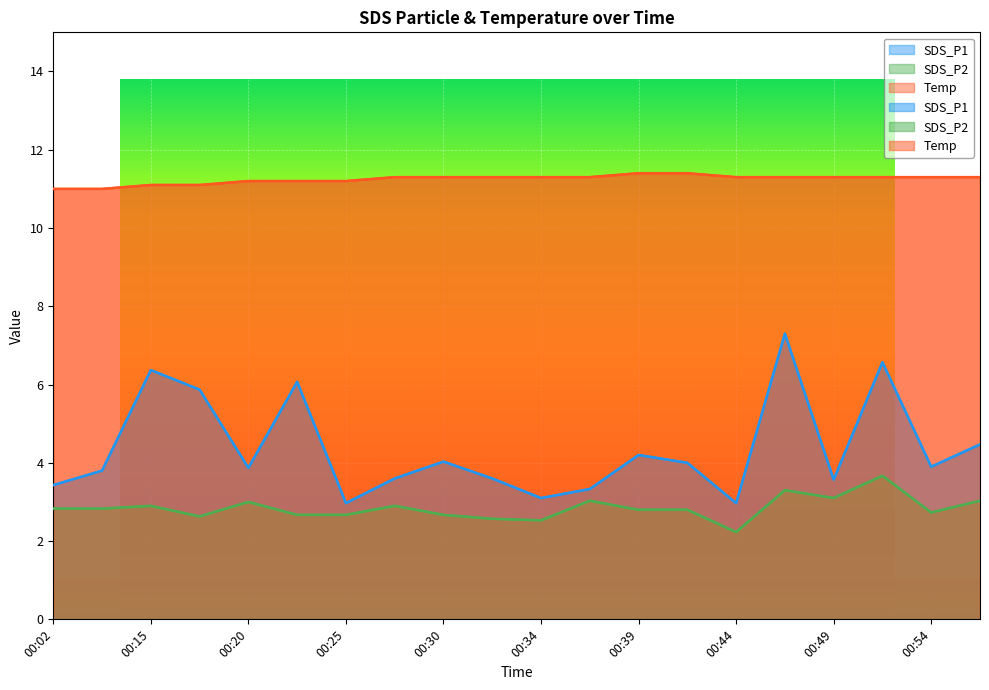

Does the chart display data point markers on the line(s)?

No